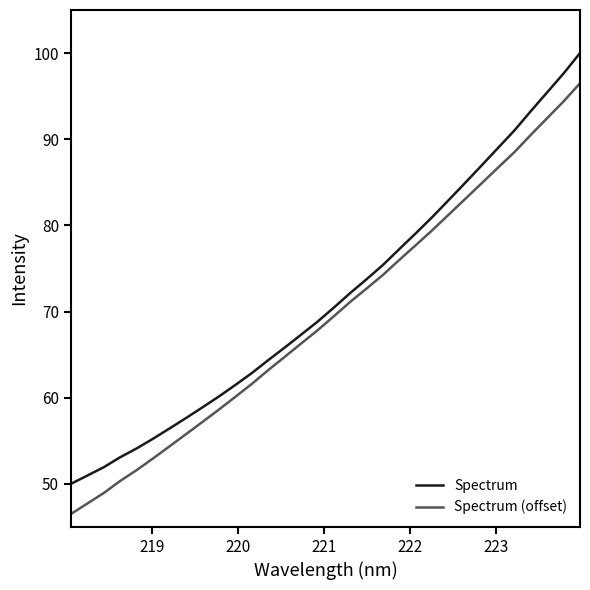

What is the minimum value shown in the chart?

46.5